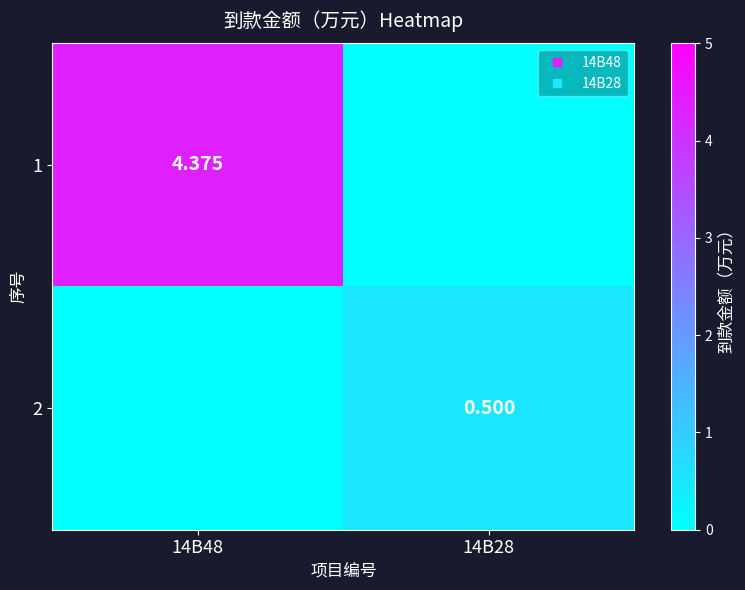

Is the value of 1 at 14B48 greater than the value of 2 at 14B48?

Yes